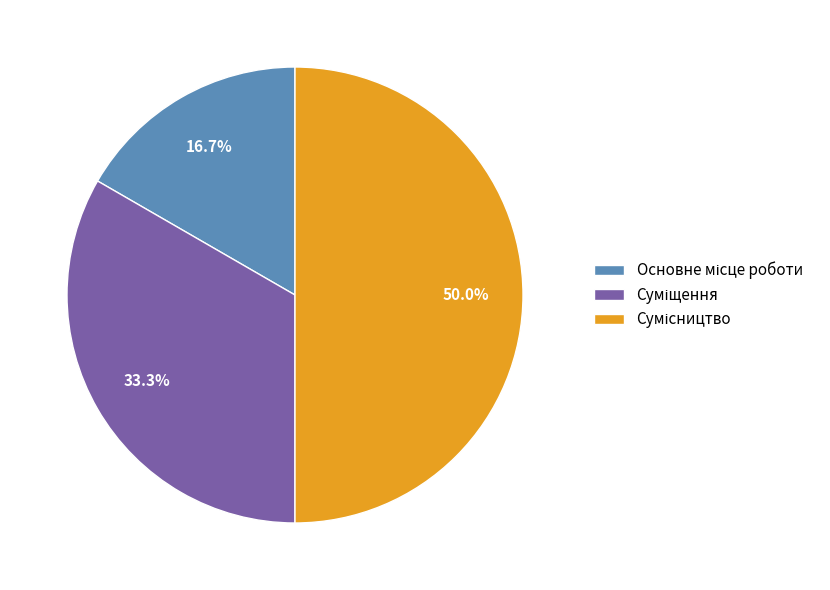

Is the sum of Суміщення and Сумісництво greater than half?

Yes